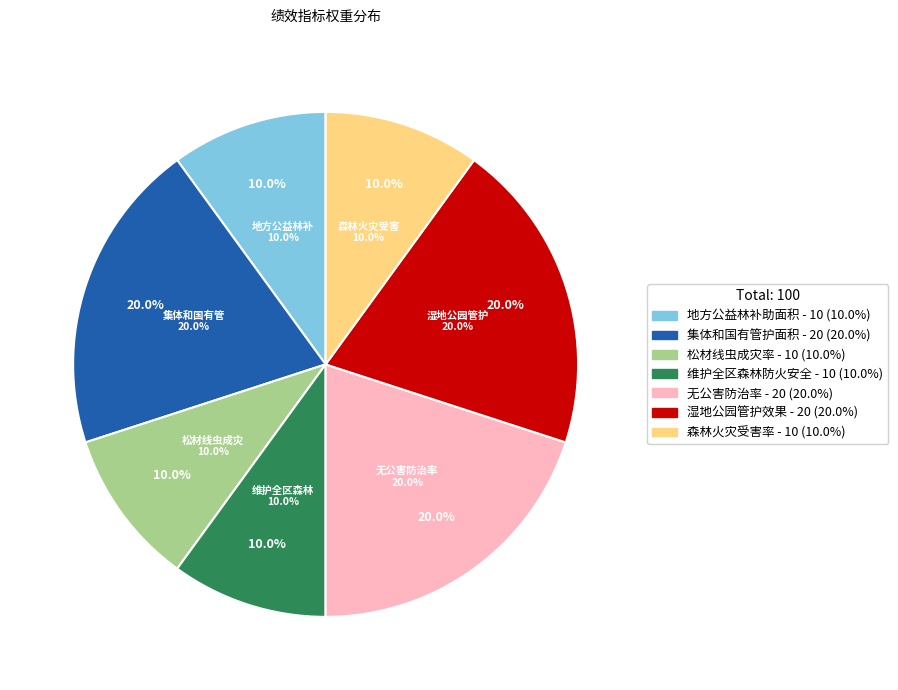

How many segments does this pie chart have?

7